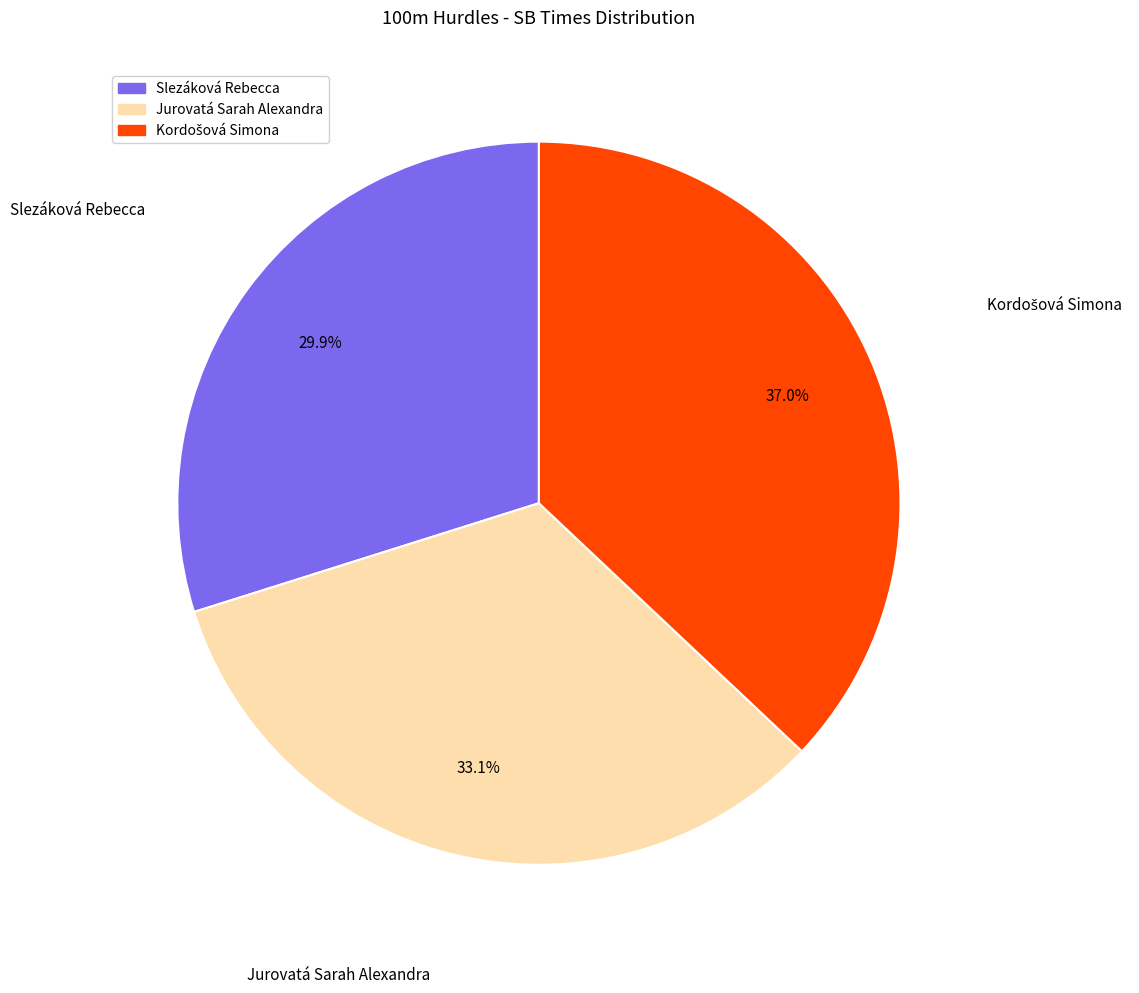

To the nearest percent, what is the combined percentage of Slezáková Rebecca and Jurovatá Sarah Alexandra?

63%